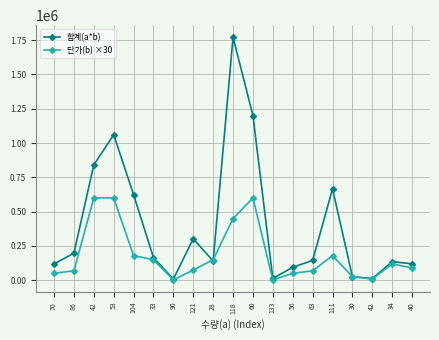

What is the sum of all 합계(a*b) values?

7642300